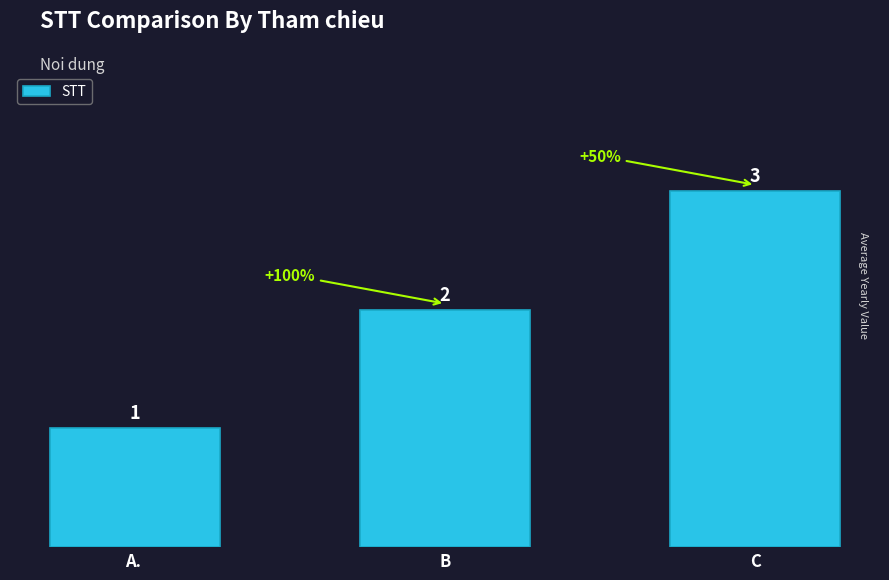

How many distinct data groups are displayed?

1